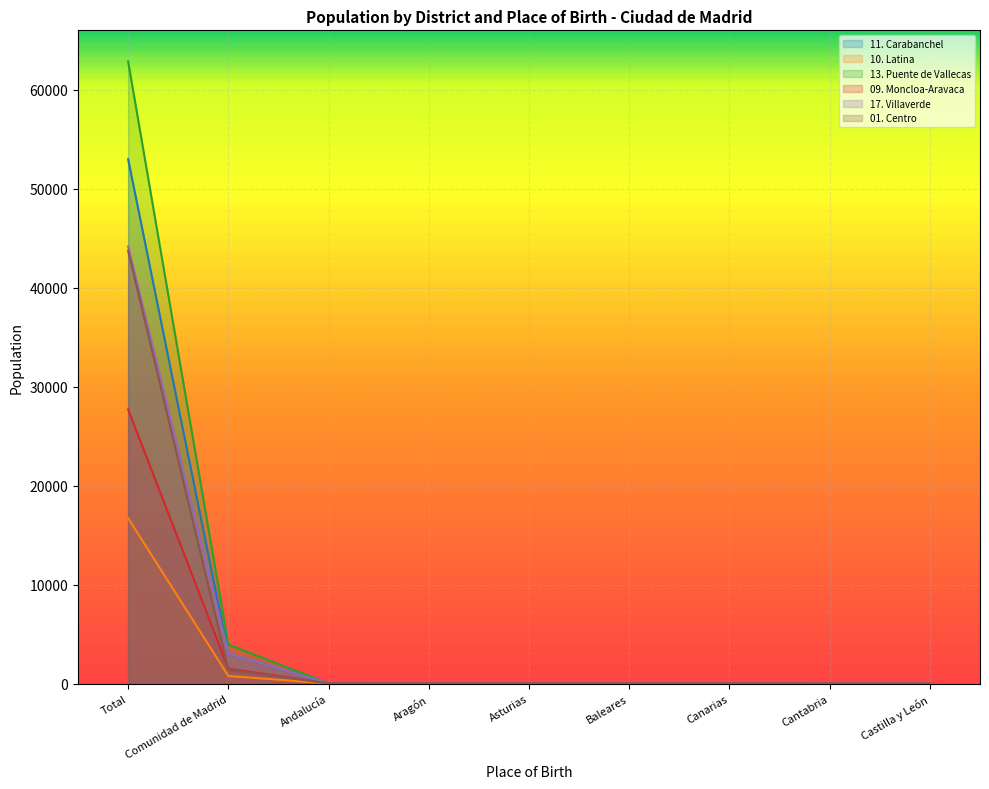

At which category does the chart reach its peak across all series?

Total